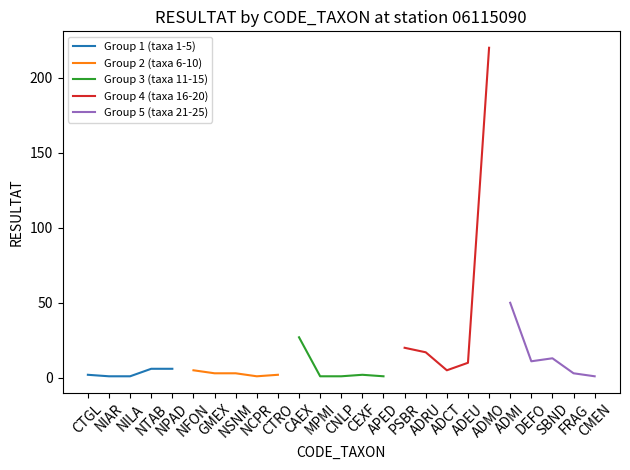

Reading right to left, what are all the values shown in this chart?

Group 1 (taxa 1-5): 6	6	1	1	2
Group 2 (taxa 6-10): 2	1	3	3	5
Group 3 (taxa 11-15): 1	2	1	1	27
Group 4 (taxa 16-20): 220	10	5	17	20
Group 5 (taxa 21-25): 1	3	13	11	50